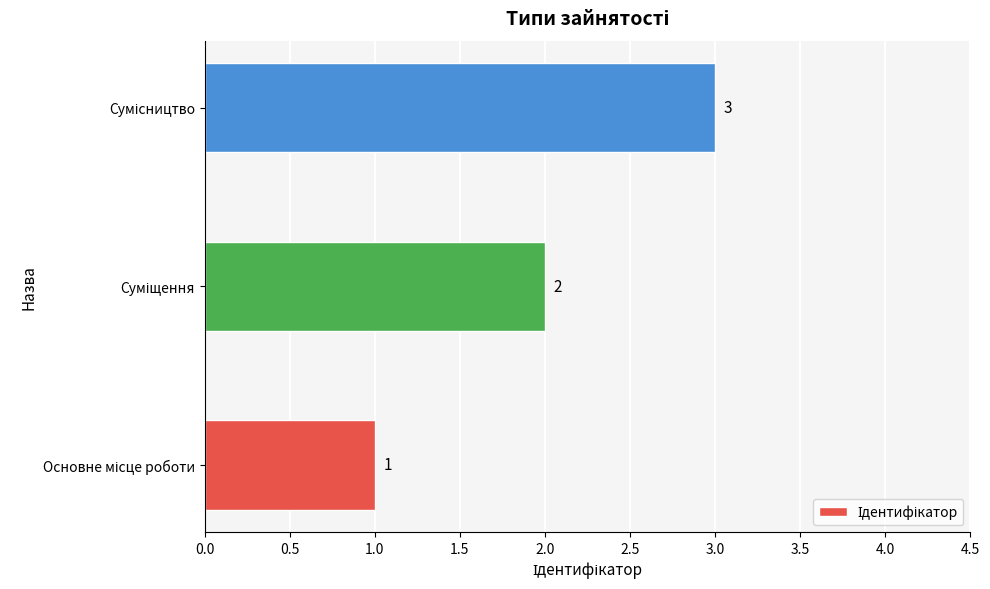

What is the greatest value displayed?

3